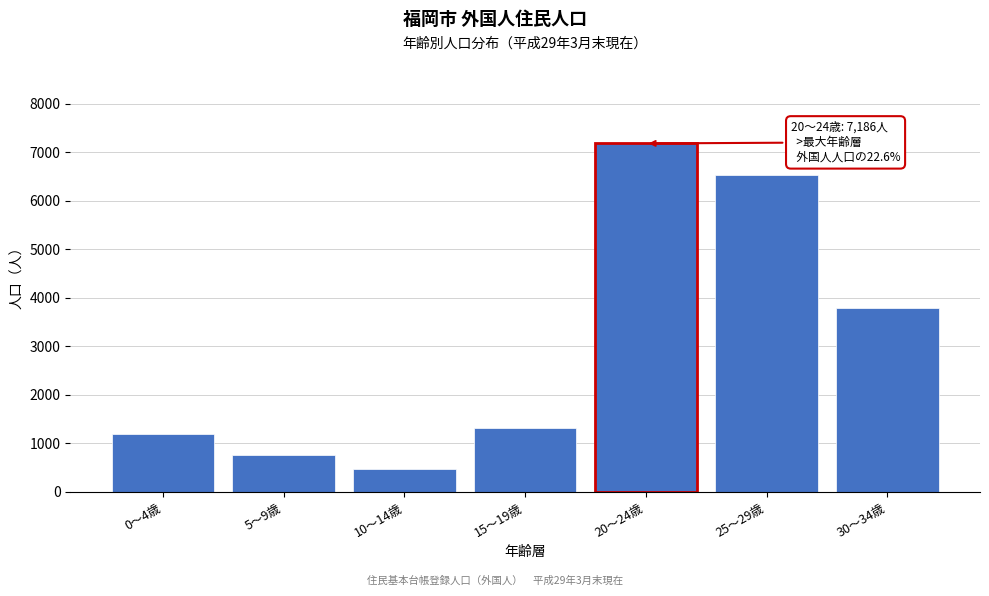

Reading left to right, extract all data points from this chart.

1199	763	478	1320	7186	6533	3783